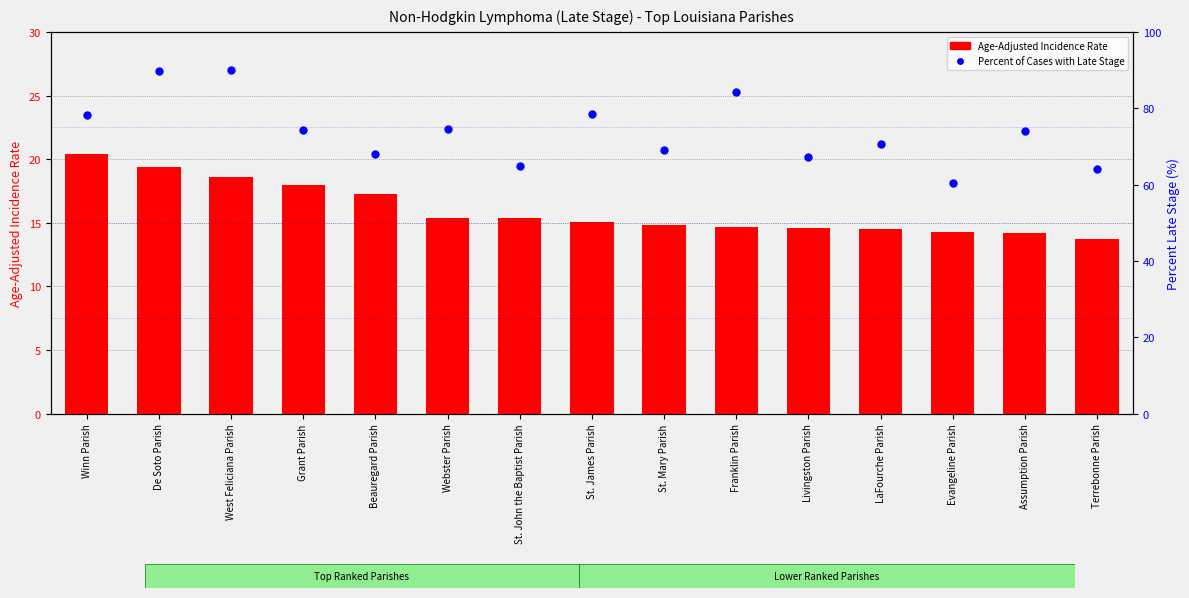

Which series has the largest Y range (max minus min)?

Percent of Cases with Late Stage